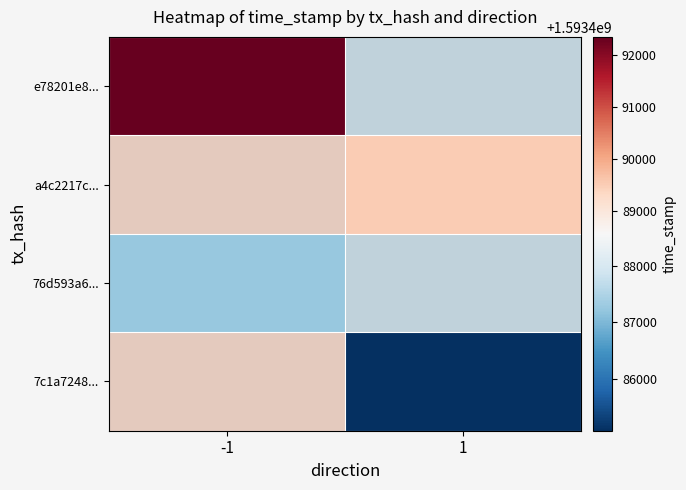

Reading left to right, transcribe all the data shown in this chart.

e78201e8...: -1=1593492355.0	1=1593487309.0
a4c2217c...: -1=1593489806.5	1=1593489519.0
76d593a6...: -1=1593487258.0	1=1593487309.0
7c1a7248...: -1=1593489806.5	1=1593485099.0